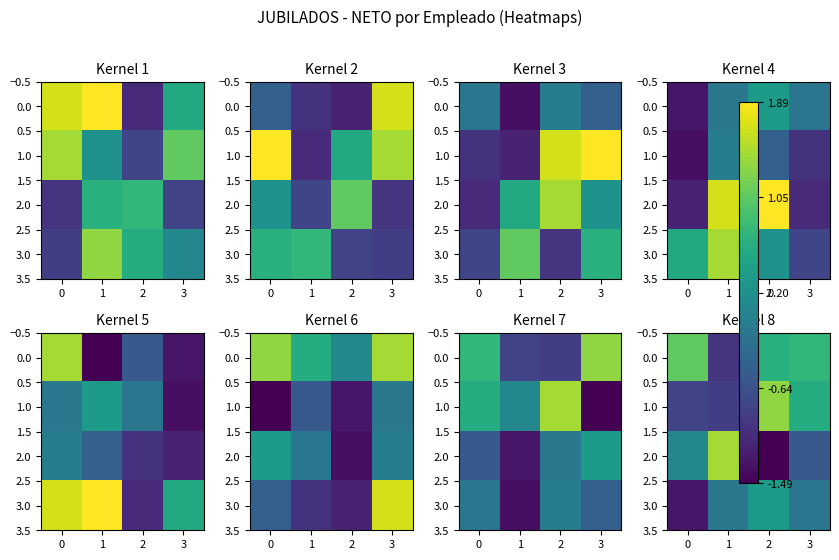

At 3, list the series in order from largest to smallest.

0.0, 1.0, 3.0, 2.0